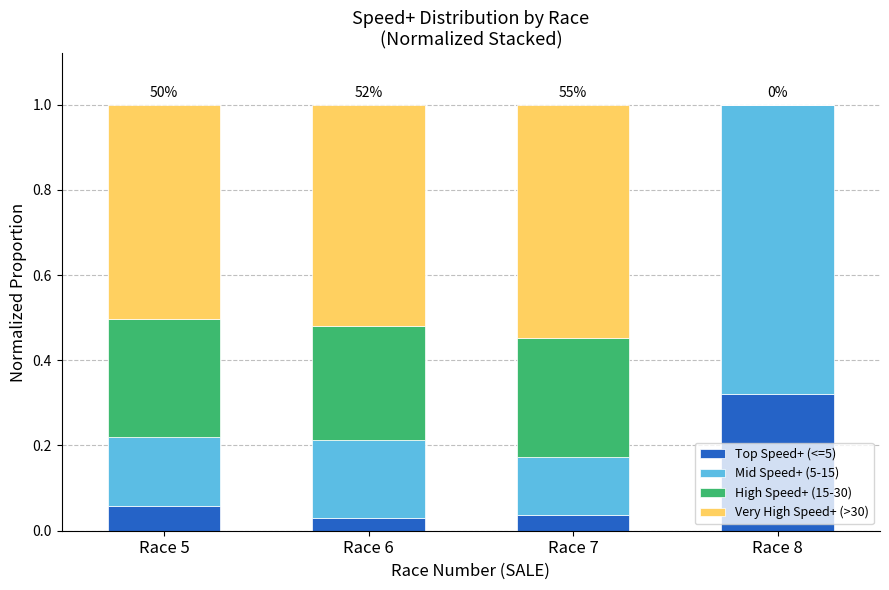

The Top Speed+ (<=5) series shows 0.5 at Race 8. True or false?

False